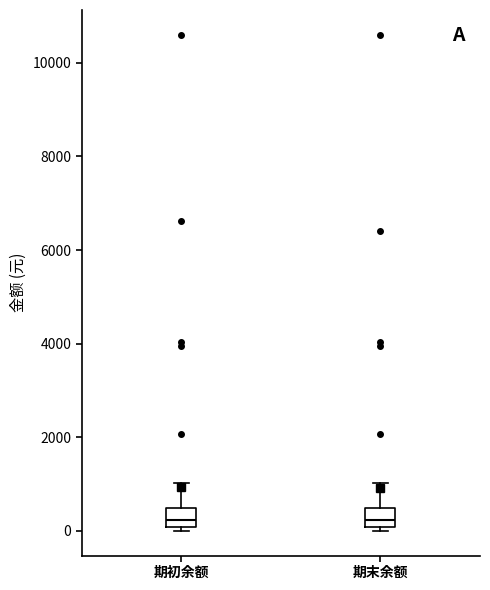

Reading left to right, read every box against the y-axis: the position of its median line, the range the box covers, and the ends of its whiskers. The values are not printed on the chart, so give them approximately, as read against the axis.

期初余额: median 200, box 0 to 400, whiskers 0 (just below the box's lower edge) to 1000
期末余额: median 200, box 0 to 400, whiskers 0 (just below the box's lower edge) to 1000